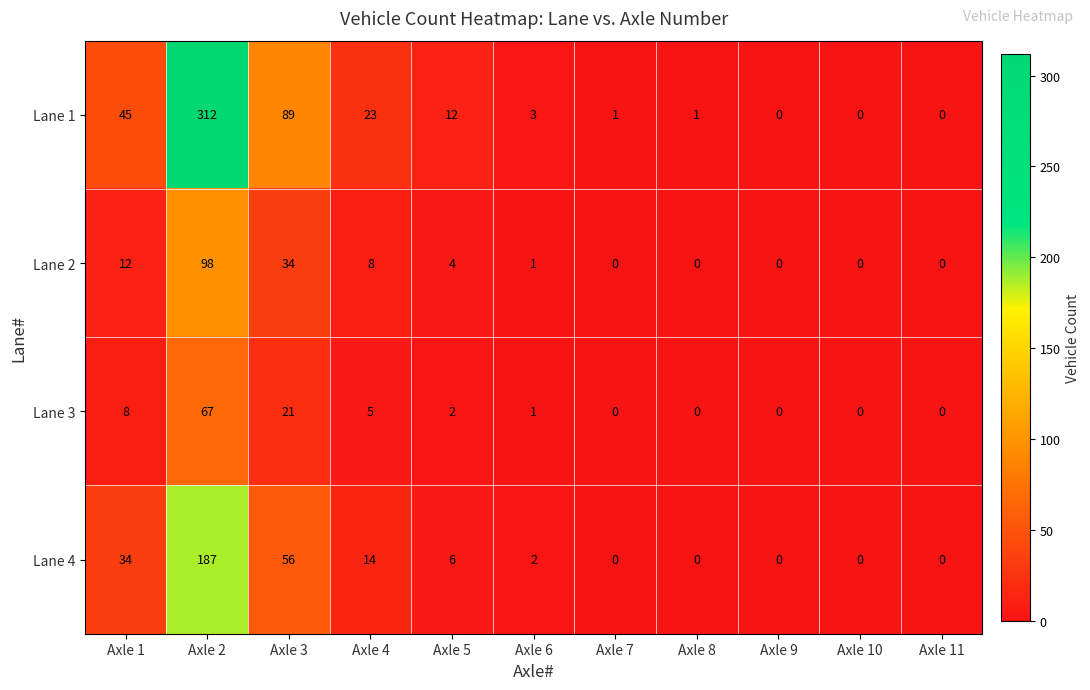

The Lane 2 series shows 34 at Axle 3. True or false?

True